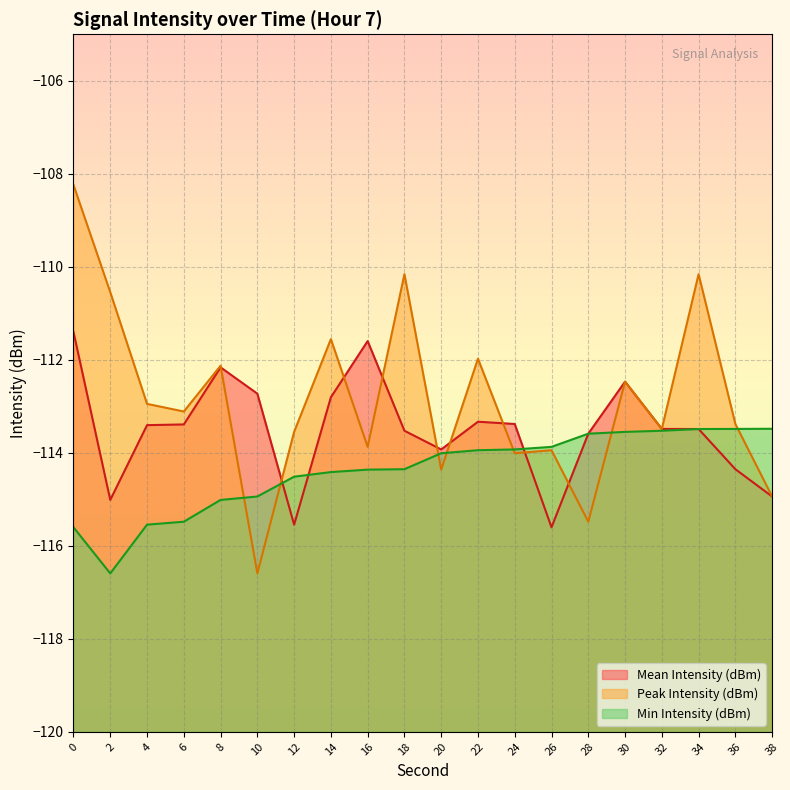

Which series has the largest range (max minus min)?

Peak Intensity (dBm)